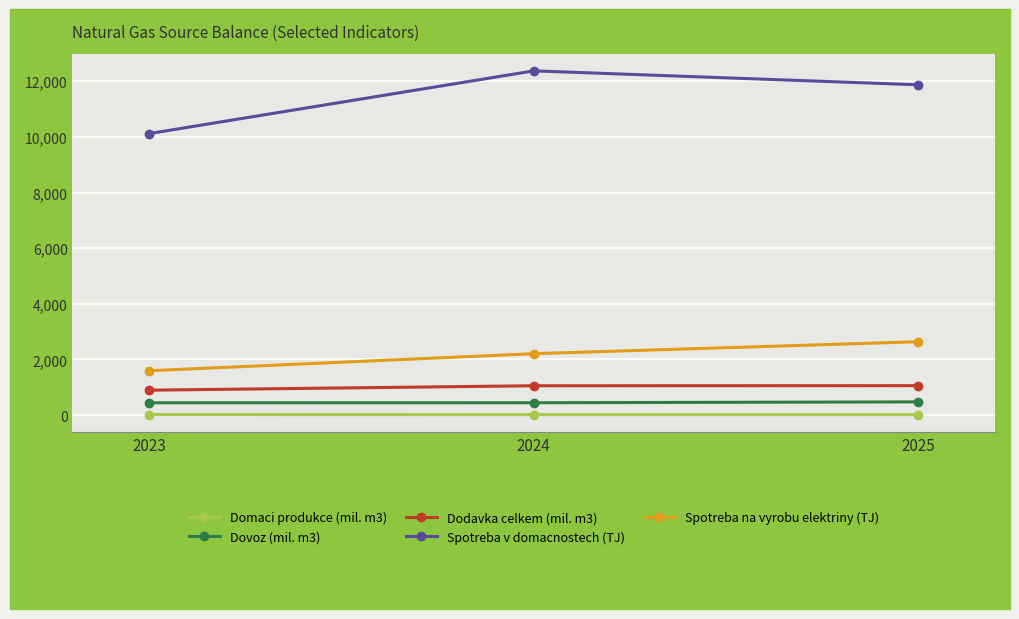

Which label corresponds to the largest value in the chart?

2024